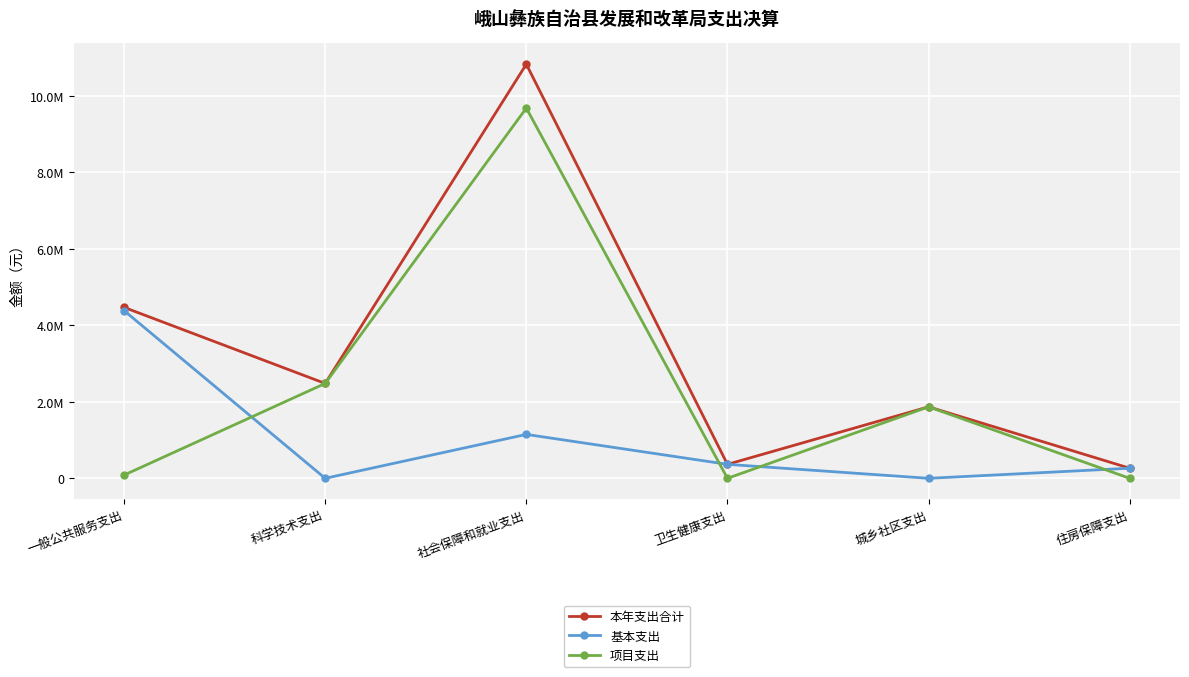

Rank the series by their average value, from lowest to highest.

基本支出, 项目支出, 本年支出合计